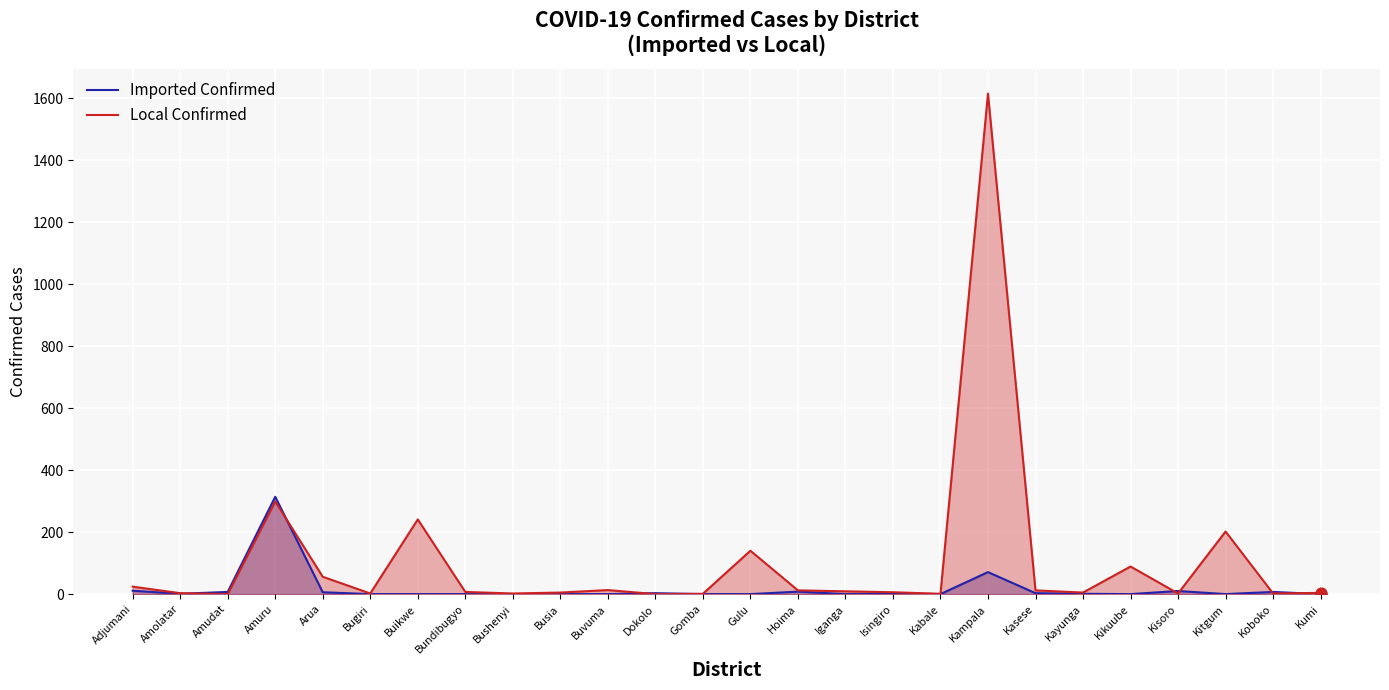

Which series has the largest Y range (max minus min)?

Local Confirmed